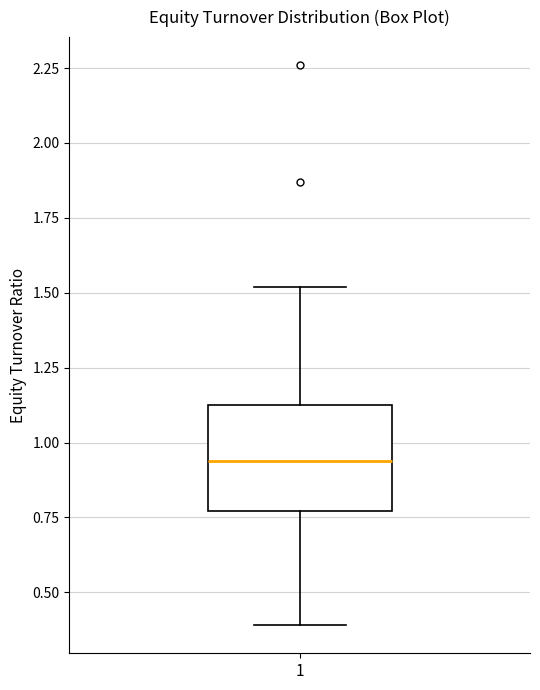

Where is the lower edge of the box at x = 1 on the y-axis? The values are not printed on the chart, so give them approximately, as read against the axis.

0.75